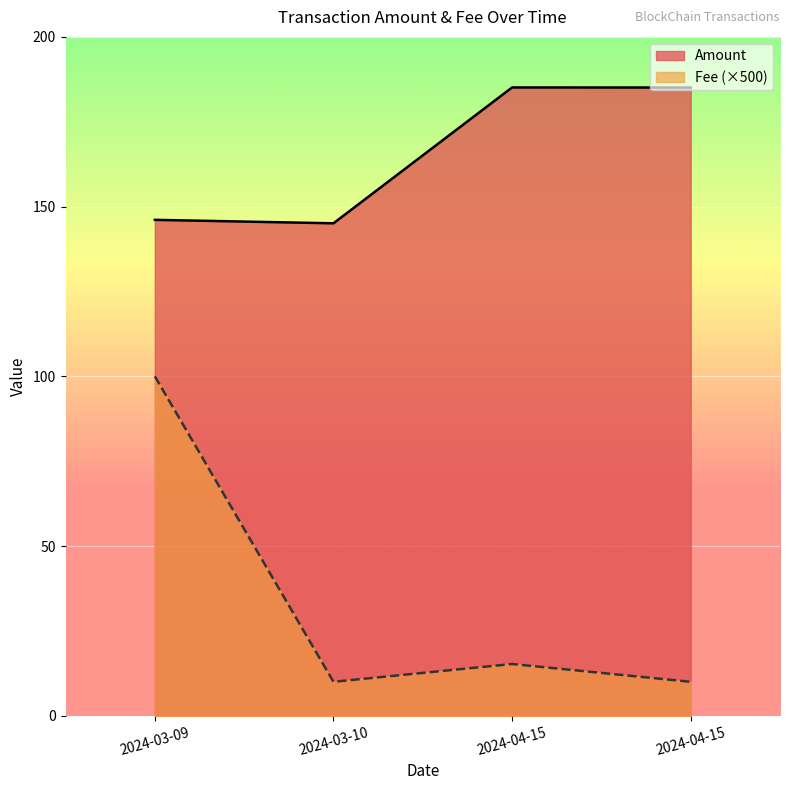

How many distinct data groups are displayed?

2